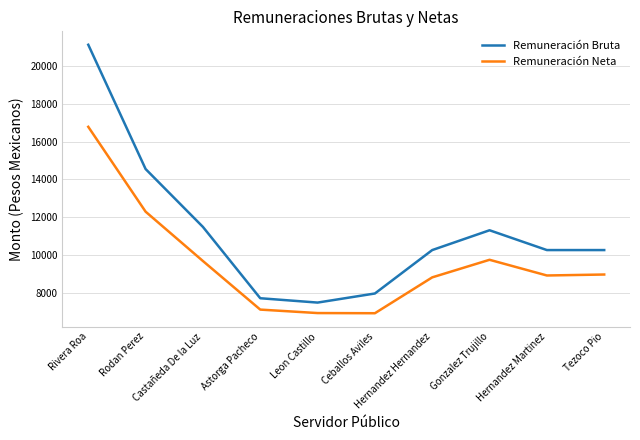

What position from the left is Rivera Roa?

1